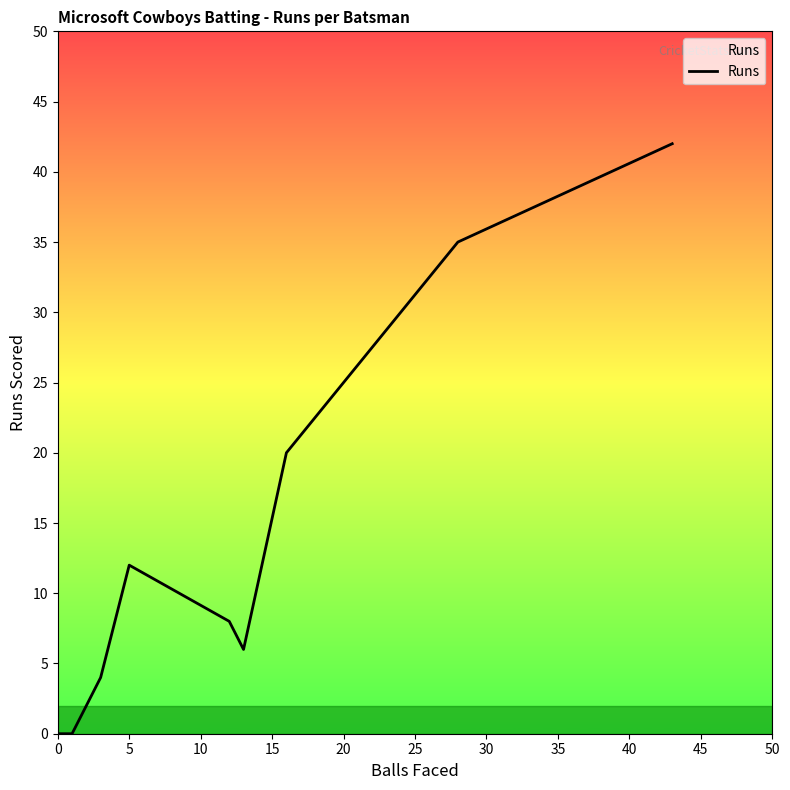

Does the chart display data point markers on the line(s)?

No